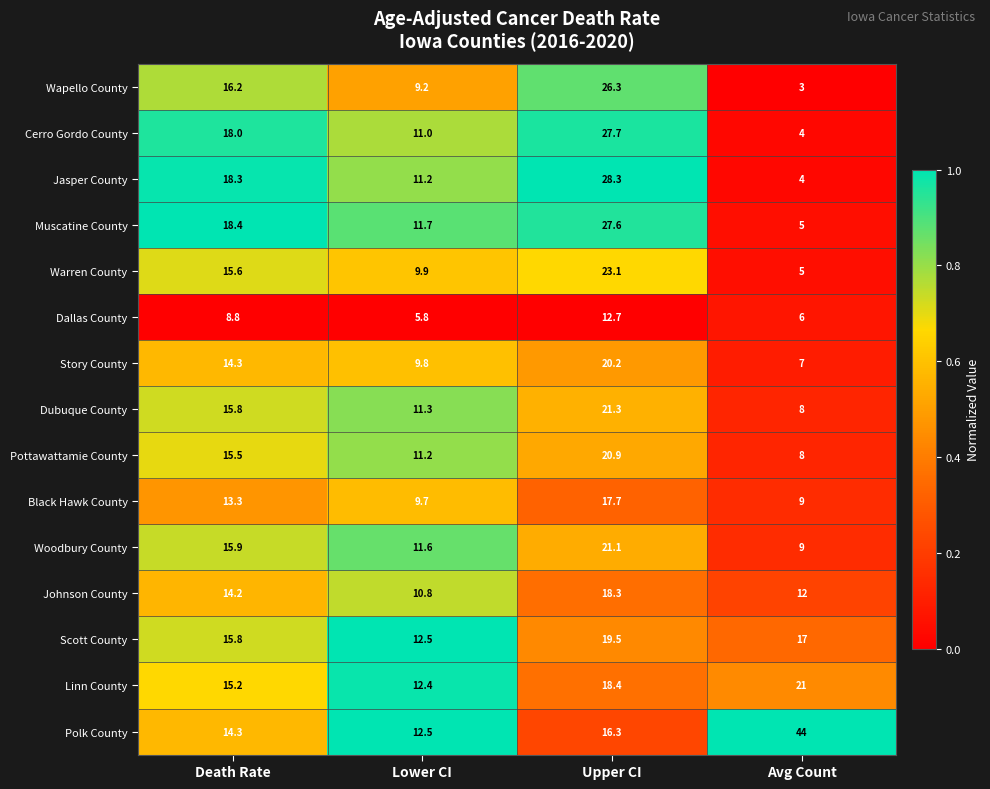

What is the difference between the Dallas County values at Avg Count and Death Rate?

2.8